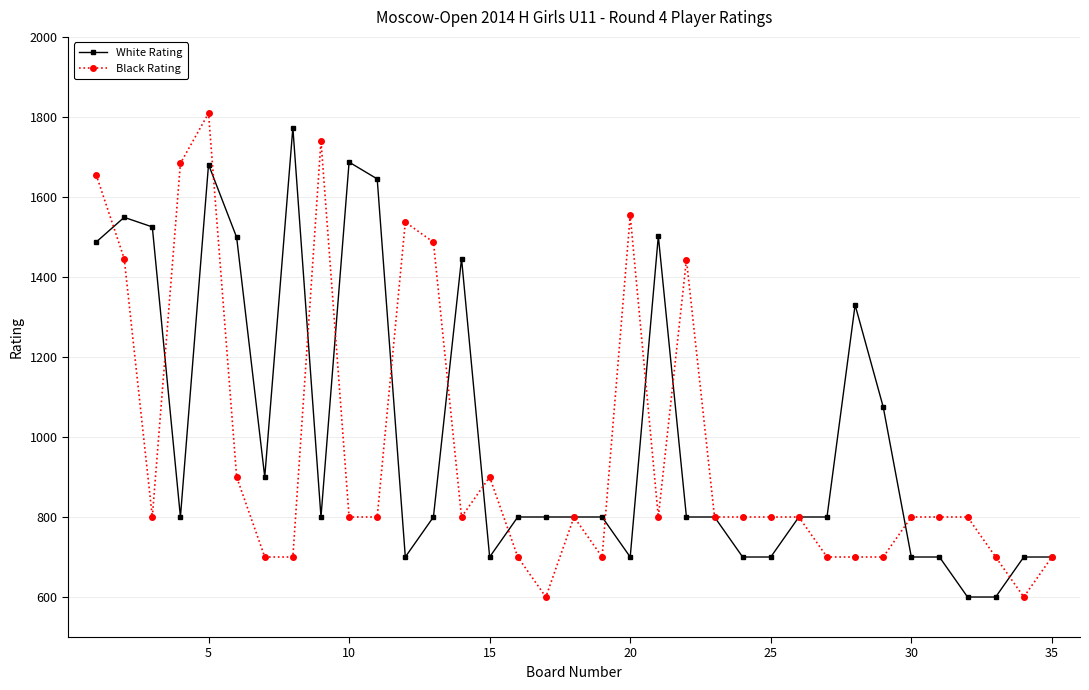

How many categories are shown in the chart?

35